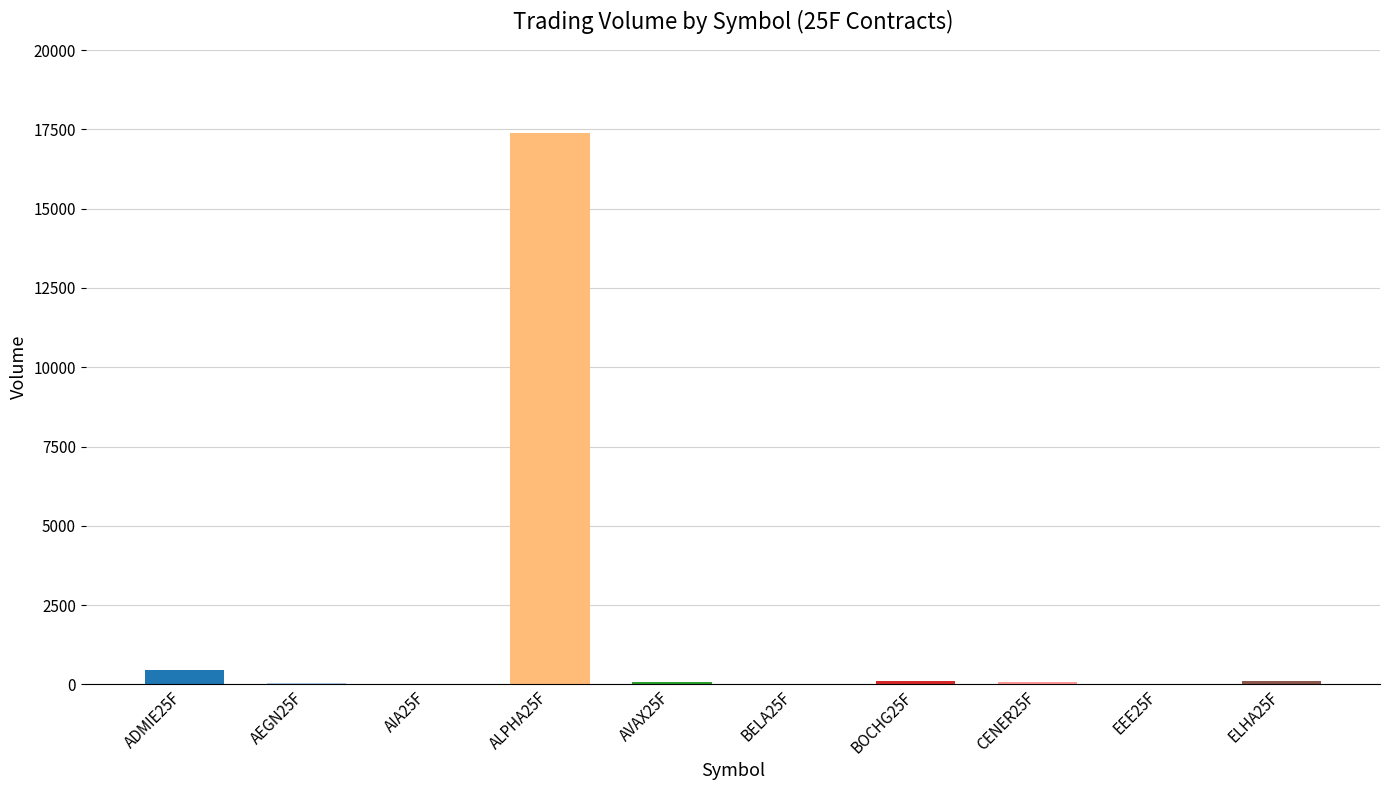

What is the sum of all values?

18273